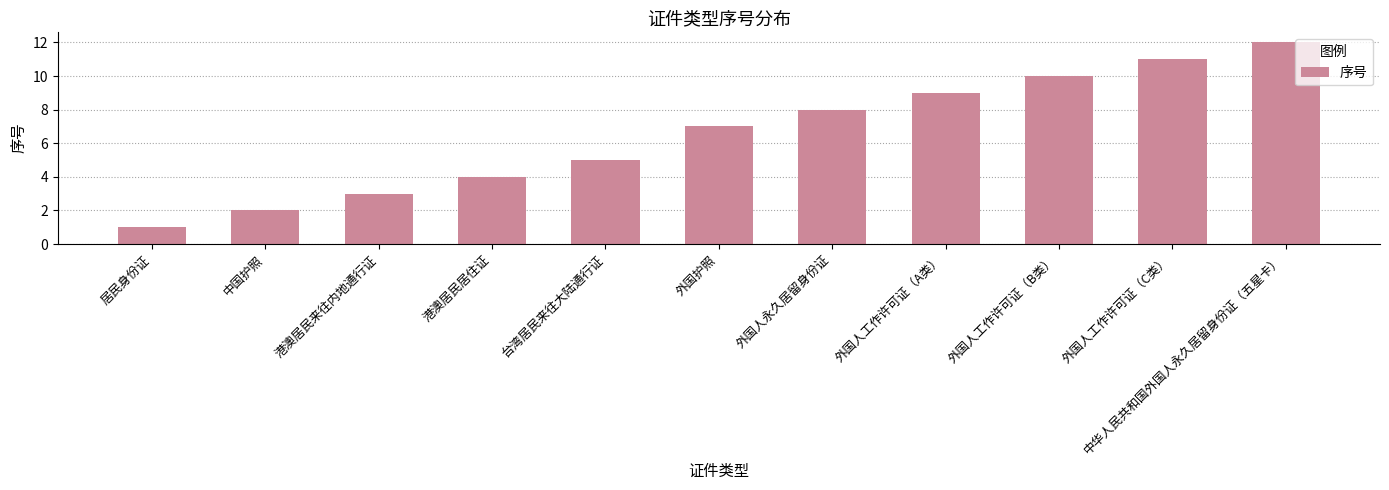

What is the maximum value shown in the chart?

12